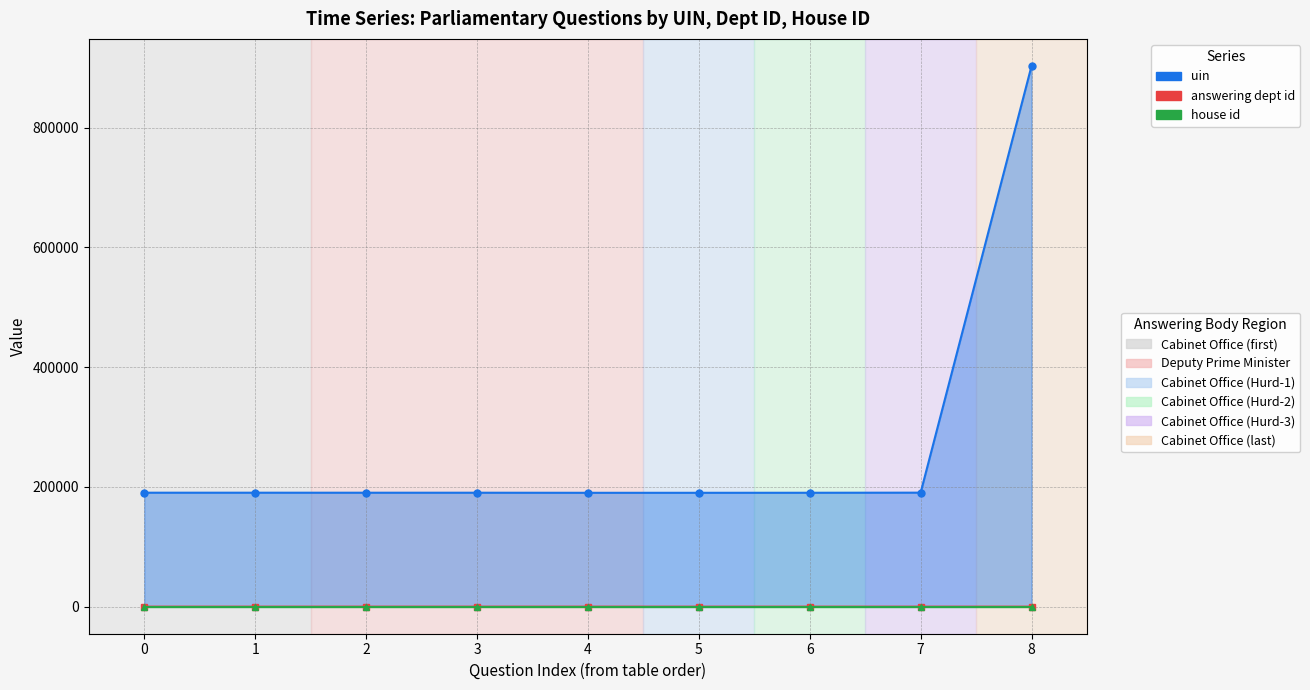

What is the difference between the maximum and second lowest values in the answering dept id series?

5